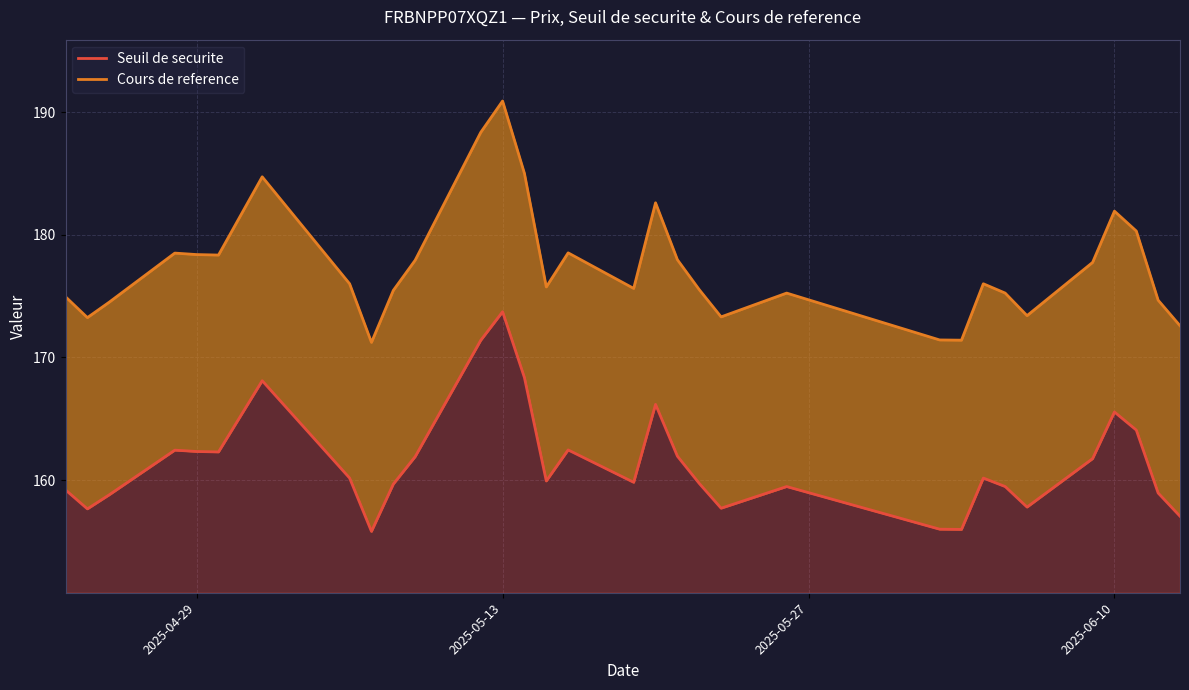

True or false: Cours de reference and Seuil de securite cross at least once.

False